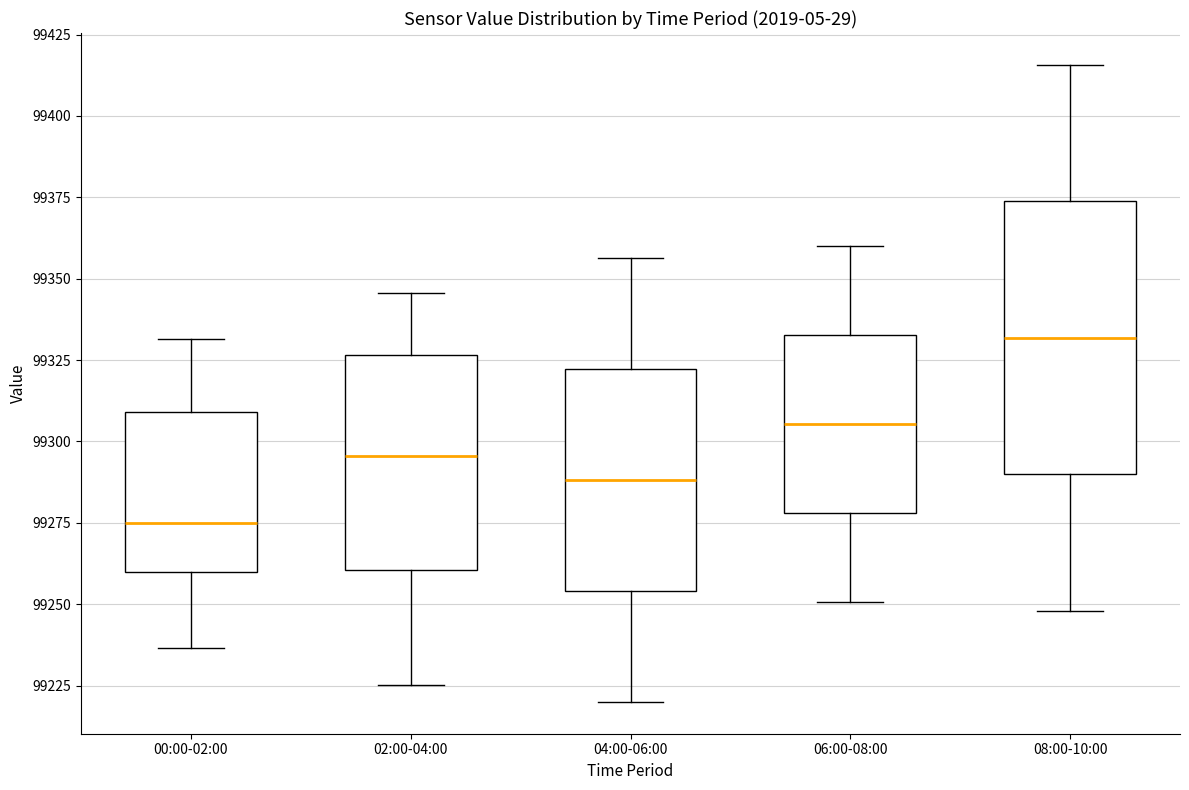

Reading left to right, read every box against the y-axis: the position of its median line, the range the box covers, and the ends of its whiskers. The values are not printed on the chart, so give them approximately, as read against the axis.

00:00-02:00: median 99275, box 99260 to 99310, whiskers 99235 to 99330
02:00-04:00: median 99295, box 99260 to 99325, whiskers 99225 to 99345
04:00-06:00: median 99290, box 99255 to 99320, whiskers 99220 to 99355
06:00-08:00: median 99305, box 99280 to 99335, whiskers 99250 to 99360
08:00-10:00: median 99330, box 99290 to 99375, whiskers 99250 to 99415